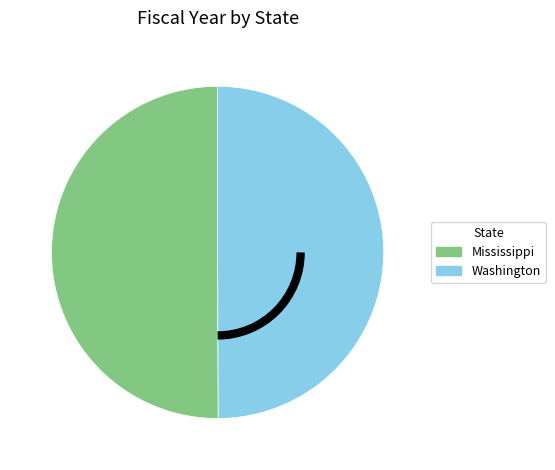

Approximately how many times larger is the value at Washington compared to Mississippi?

1.0